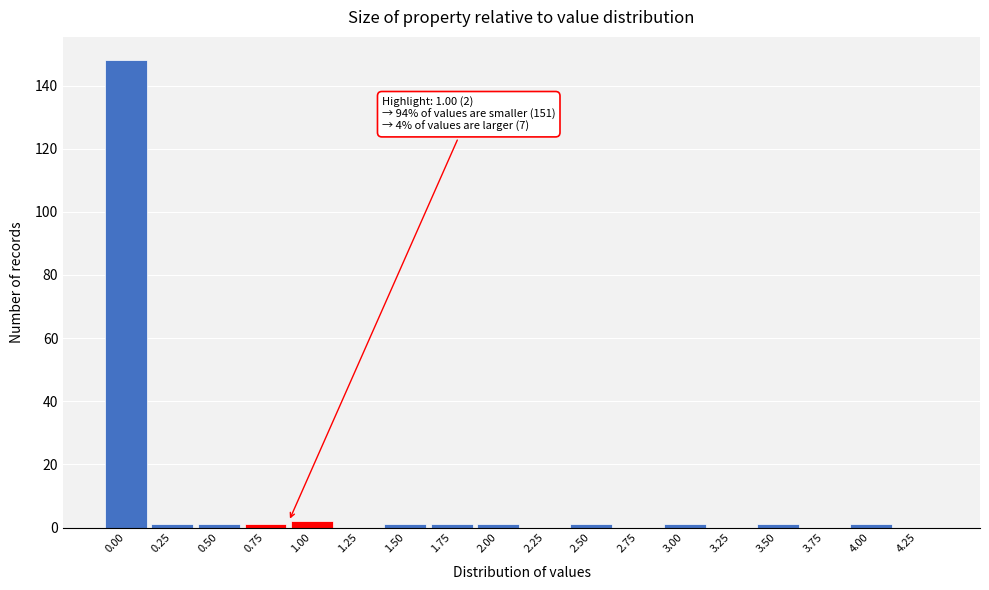

Reading left to right, what are all the values shown in this chart?

0.00=148	0.25=1	0.50=1	0.75=1	1.00=2	1.25=0	1.50=1	1.75=1	2.00=1	2.25=0	2.50=1	2.75=0	3.00=1	3.25=0	3.50=1	3.75=0	4.00=1	4.25=0